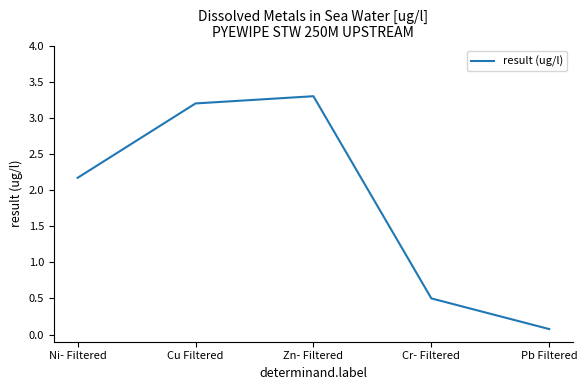

List the labels in order of value, smallest first.

Pb Filtered, Cr- Filtered, Ni- Filtered, Cu Filtered, Zn- Filtered